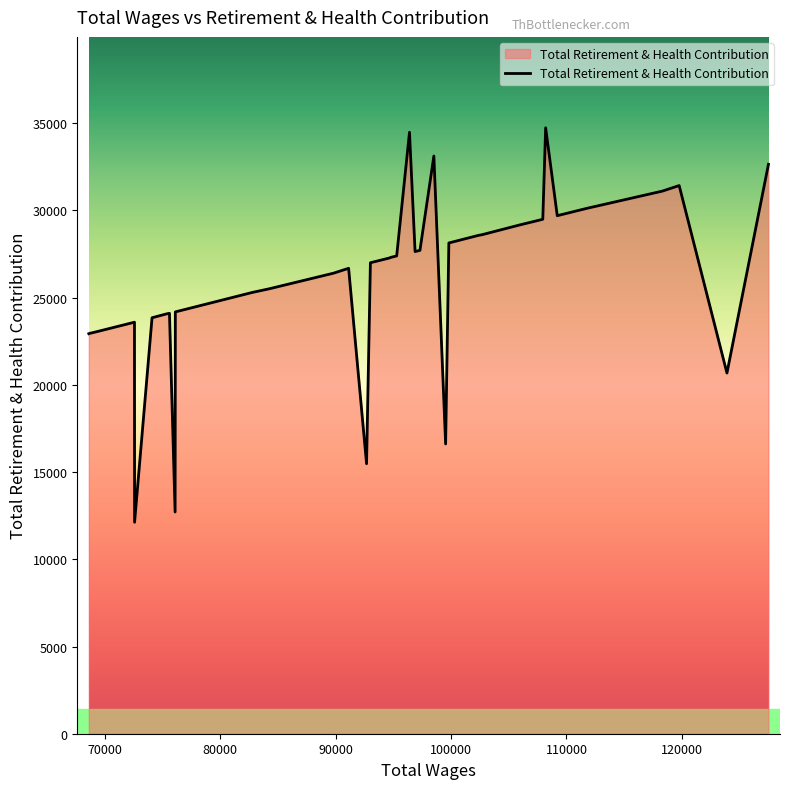

What is the maximum value shown in the chart?

34740